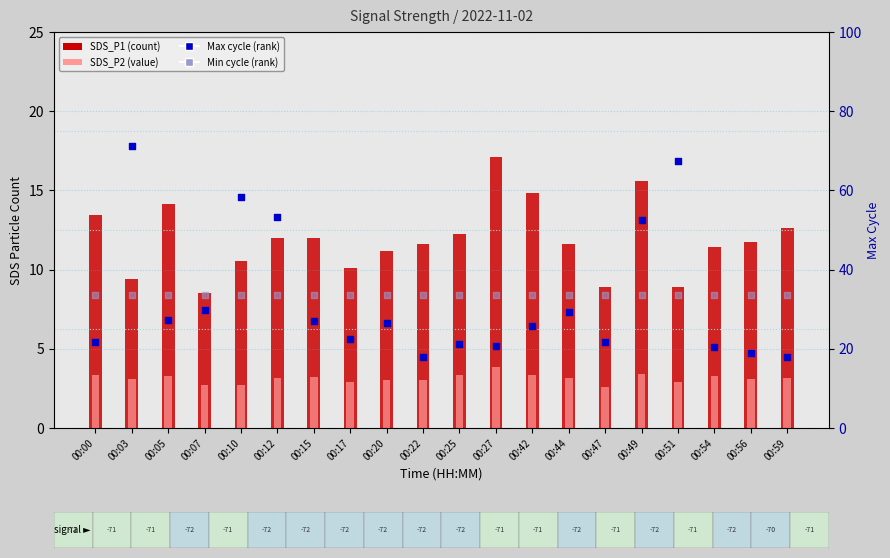

At how many categories does at least one series exceed 42?

5